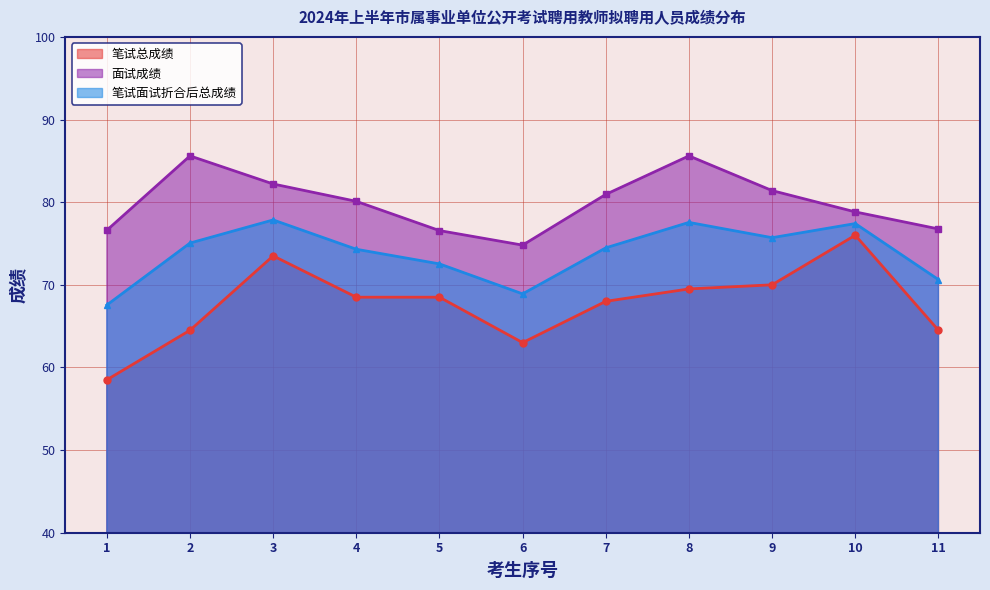

Which series has the widest spread of values?

笔试总成绩